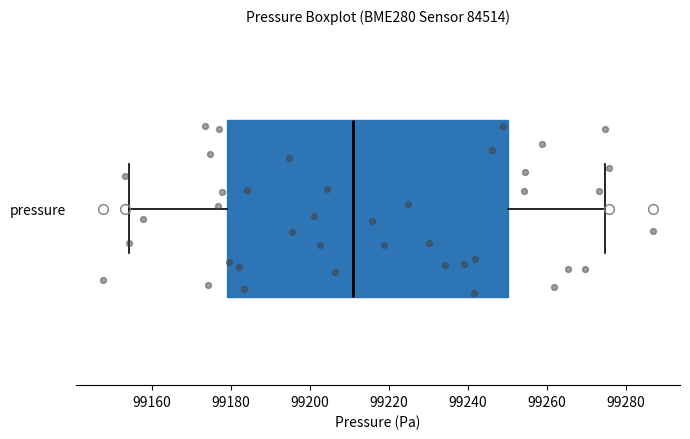

Read this box plot against the x-axis: the position of the median line, the range covered by the box, and the ends of both whiskers. The values are not printed on the chart, so give them approximately, as read against the axis.

median 99212, box 99180 to 99250, whiskers 99154 to 99274